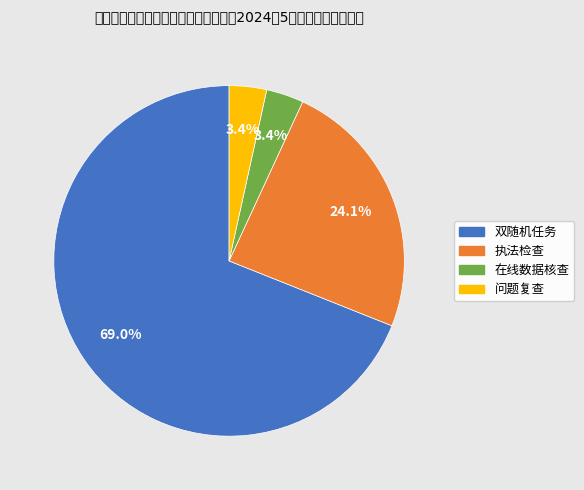

Do 双随机任务 and 在线数据核查 together represent more than half of the pie?

Yes